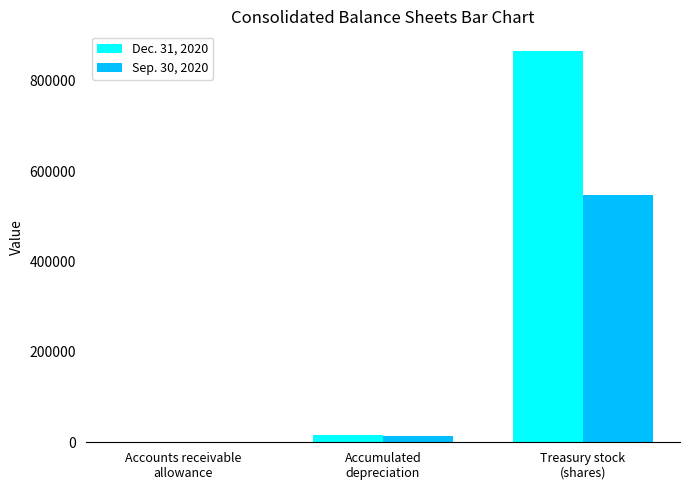

Are the bars horizontal?

No